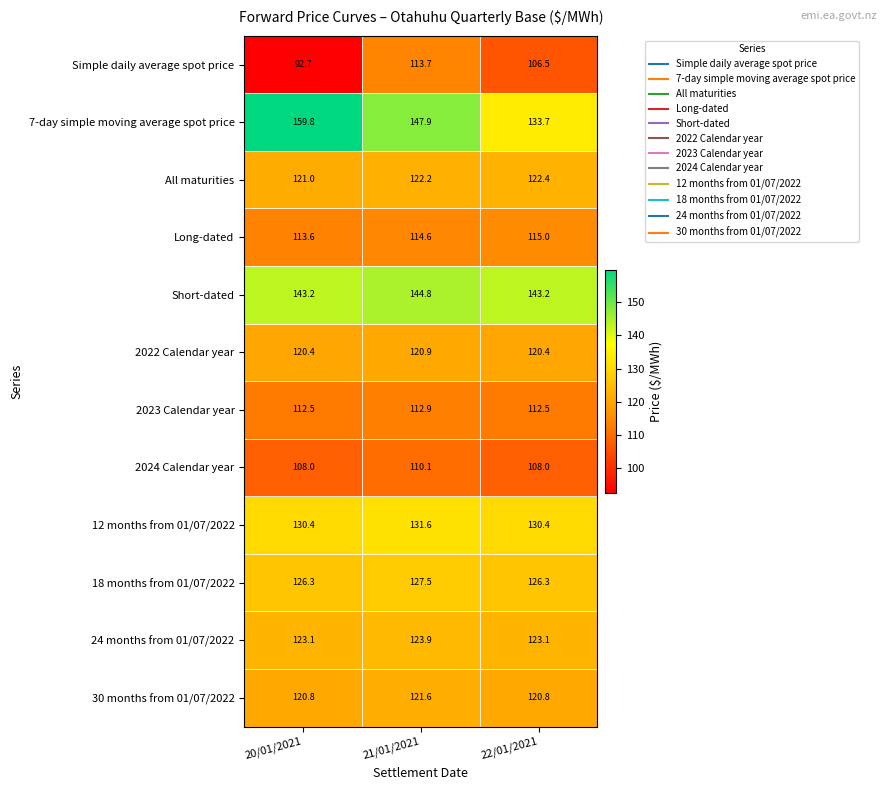

At how many categories does at least one series exceed 101?

3